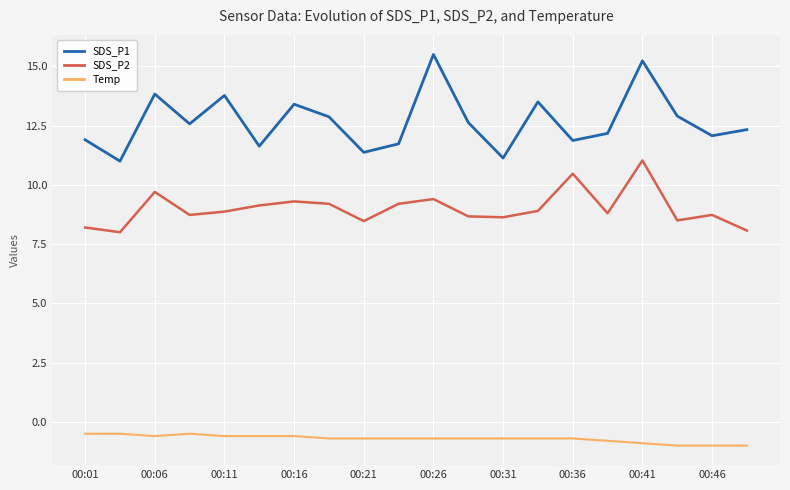

What is the maximum value shown in the chart?

15.5